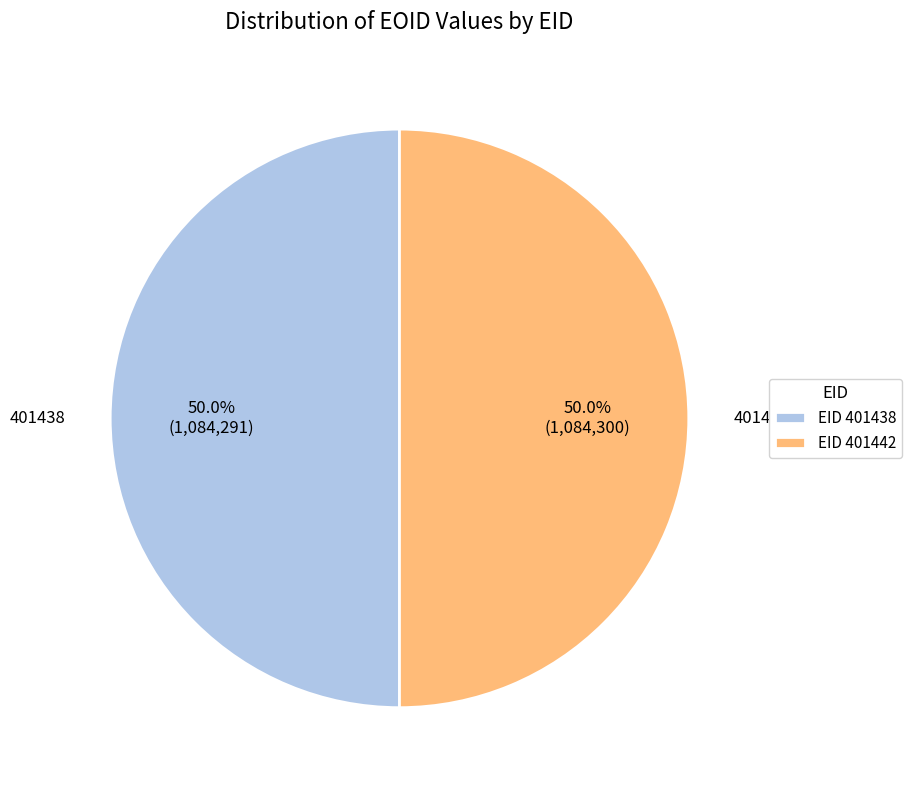

What percentage do EID 401442 and EID 401438 together represent?

100.0%